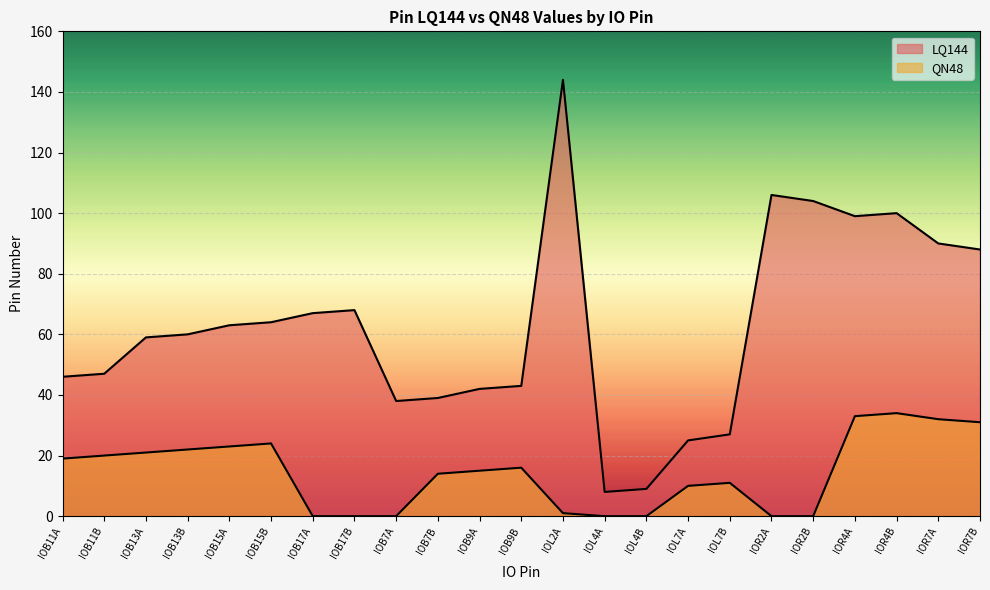

How many values in the LQ144 series are below 60?

11